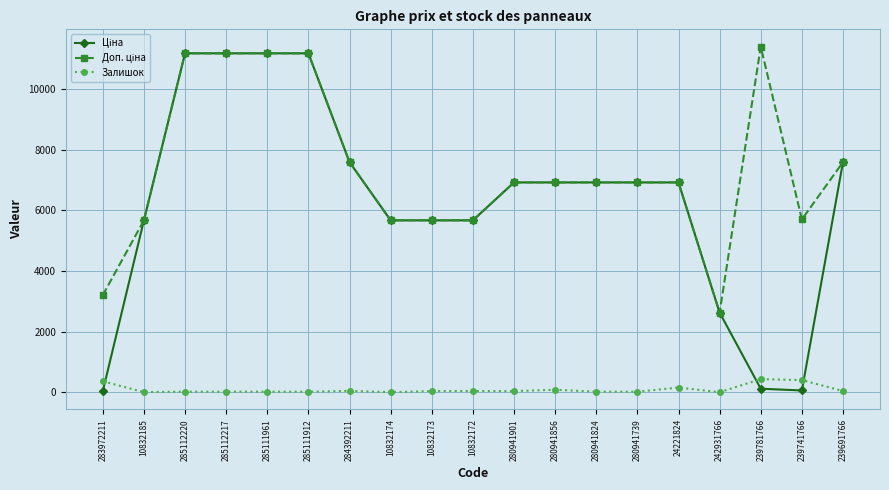

How many data points does each series have?

19